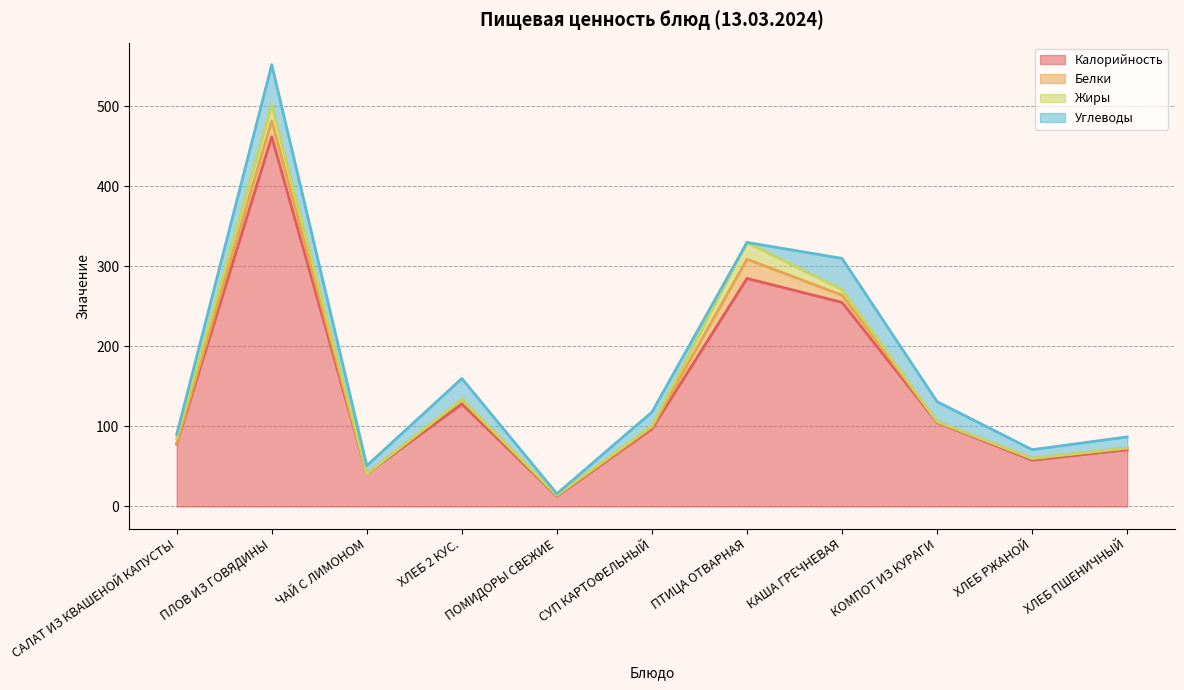

At which label is Калорийность closest to 237?

КАША ГРЕЧНЕВАЯ